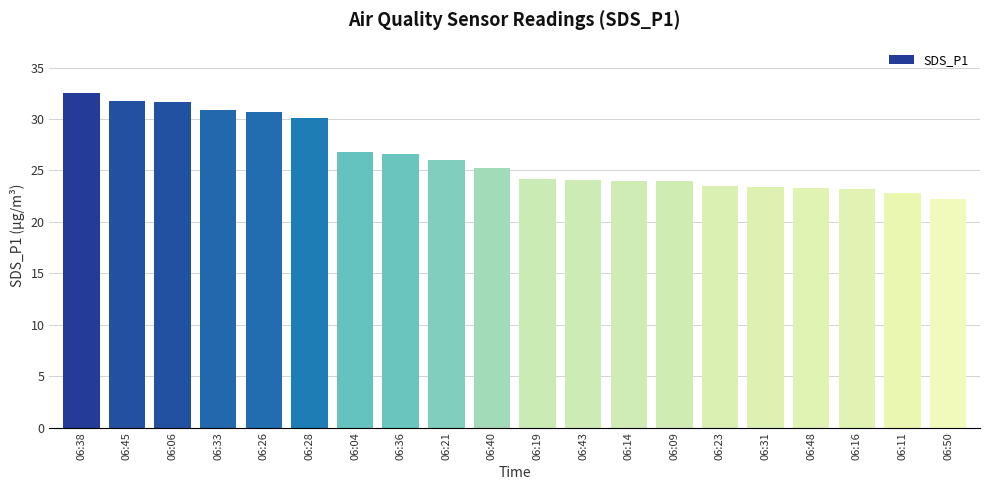

At which category does the chart reach its peak across all series?

06:38